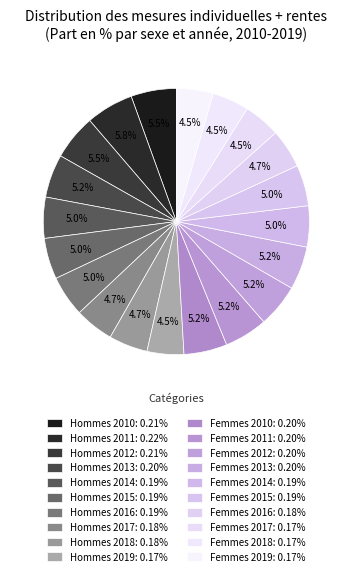

True or false: Hommes 2011 accounts for 1% of the total.

False